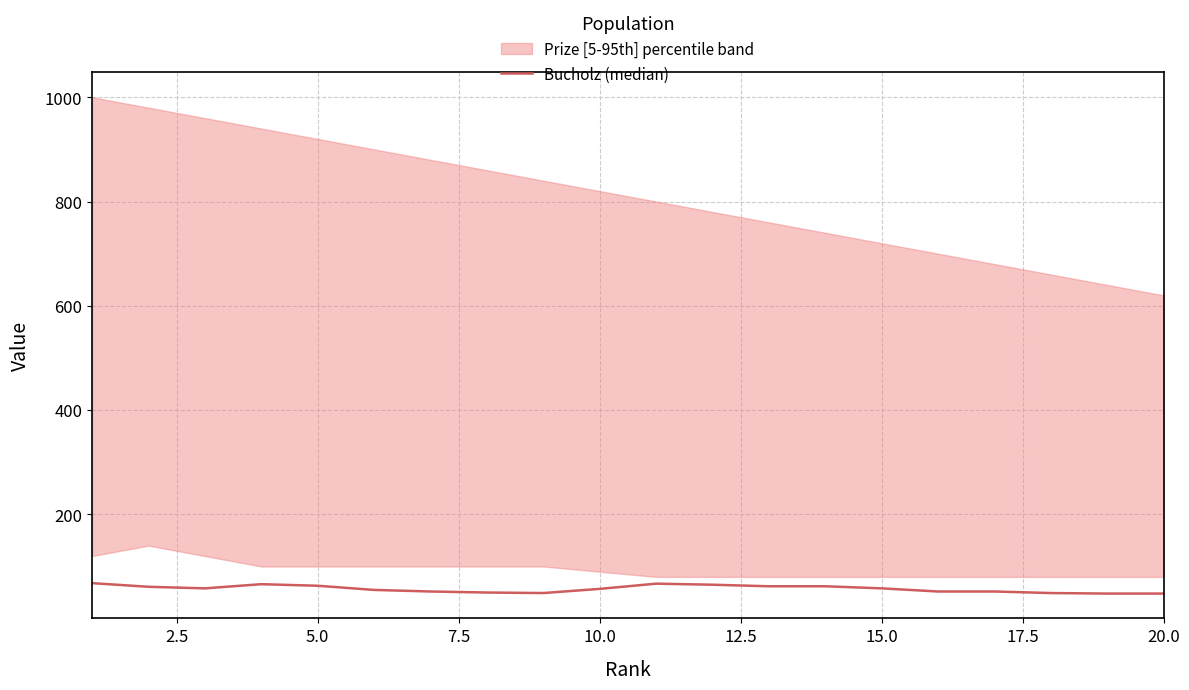

What is the sum of all values?

1142